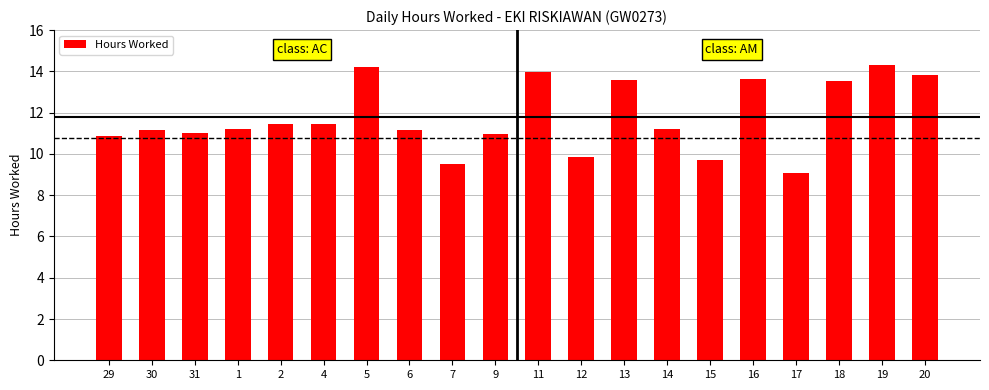

What is the smallest value displayed?

9.1